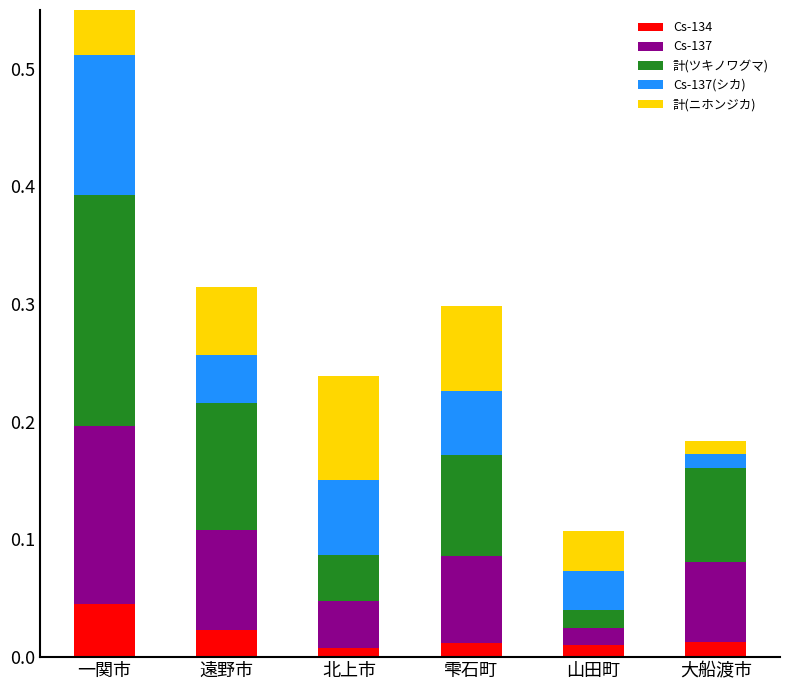

Which has a higher value, 山田町 or 一関市?

一関市